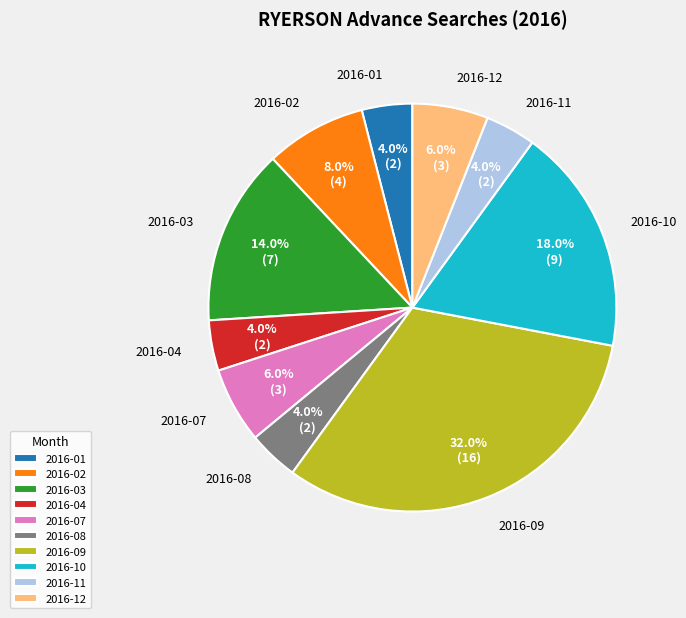

True or false: 2016-09 accounts for 32% of the total.

True